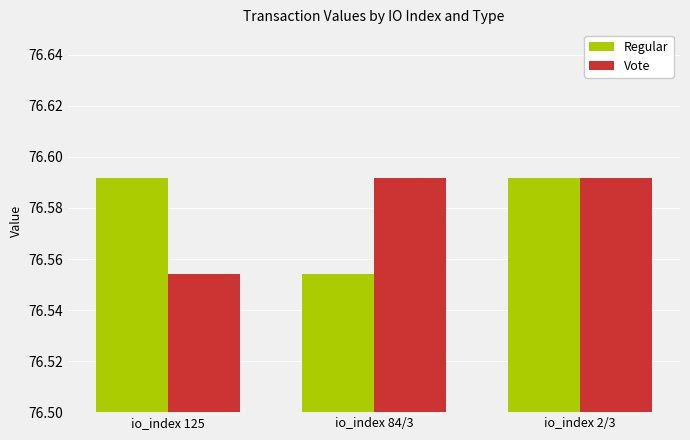

Rank the series at io_index 125 from highest to lowest value.

Regular, Vote